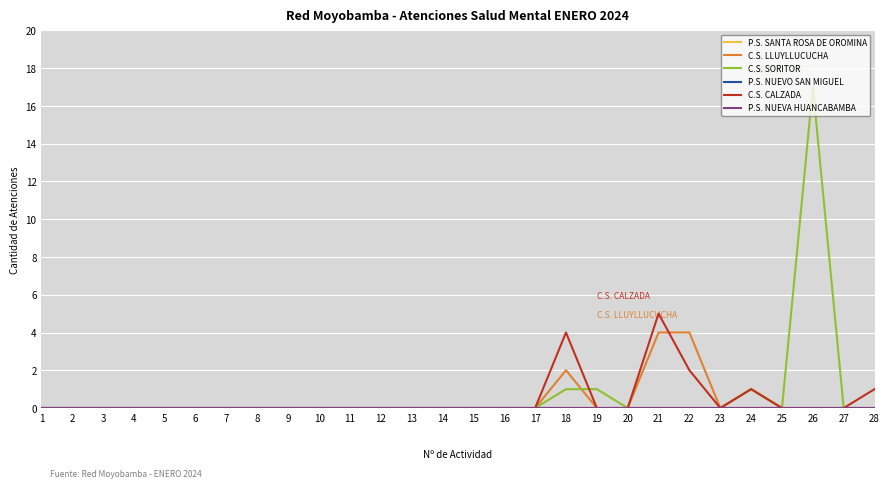

True or false: C.S. LLUYLLUCUCHA has more than 0 points higher than both neighbors.

True